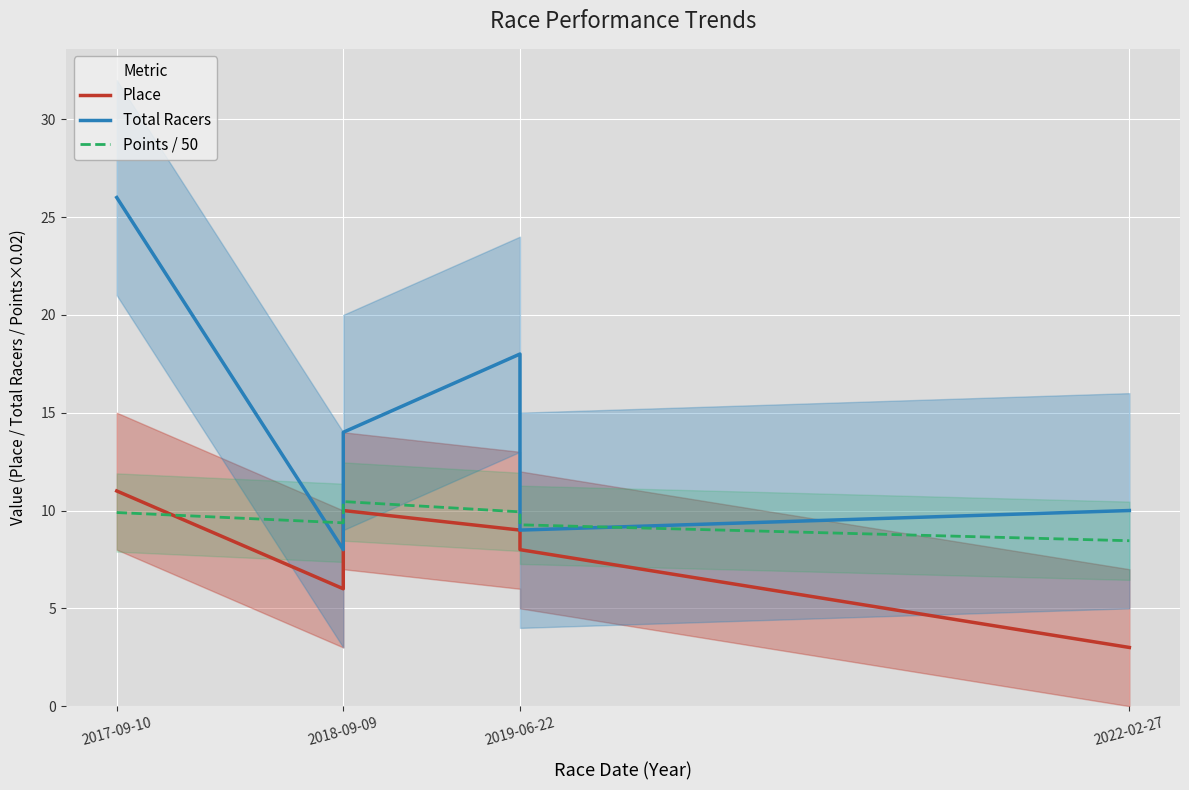

How many distinct data groups are displayed?

3